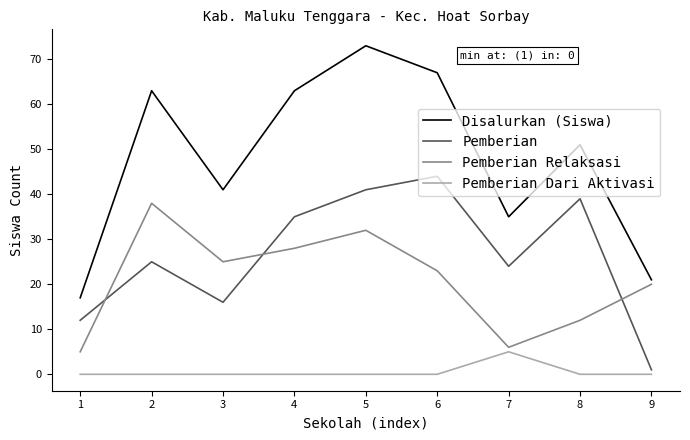

Reading left to right, what are all the values shown in this chart?

Disalurkan (Siswa): 17	63	41	63	73	67	35	51	21
Pemberian: 12	25	16	35	41	44	24	39	1
Pemberian Relaksasi: 5	38	25	28	32	23	6	12	20
Pemberian Dari Aktivasi: 0	0	0	0	0	0	5	0	0